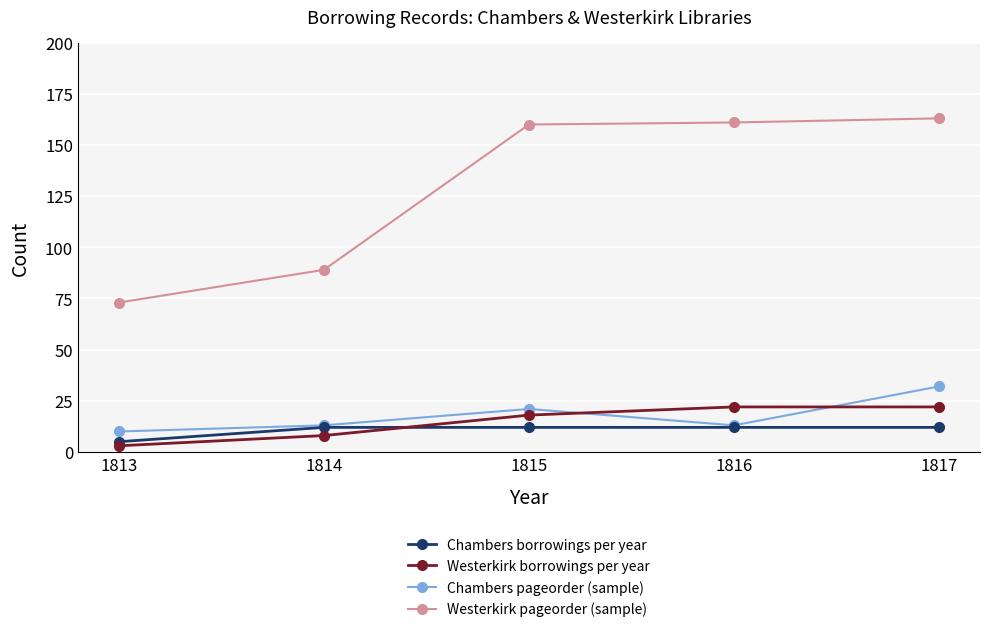

True or false: Westerkirk pageorder (sample) and Westerkirk borrowings per year cross at least once.

False